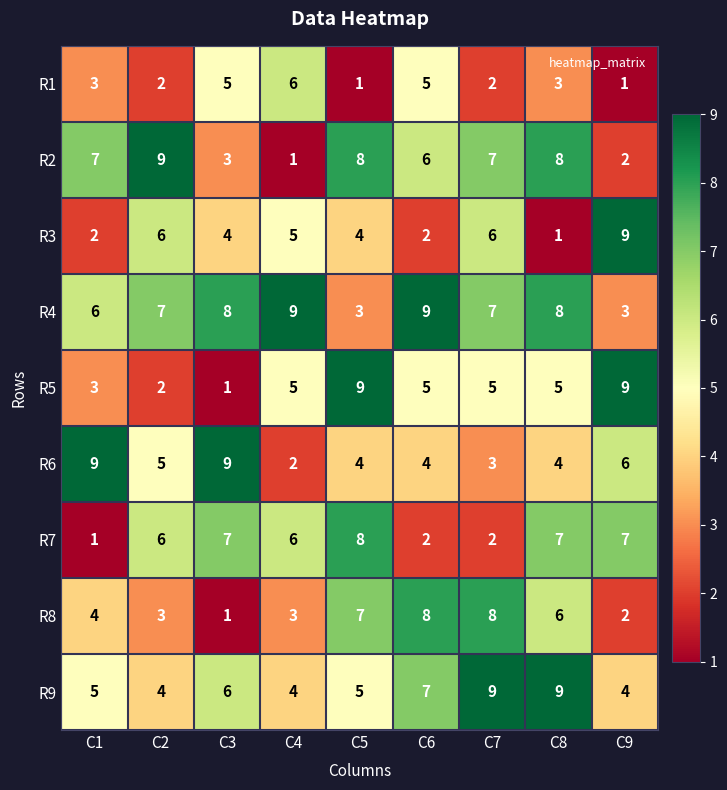

Count the number of categories in the chart.

9